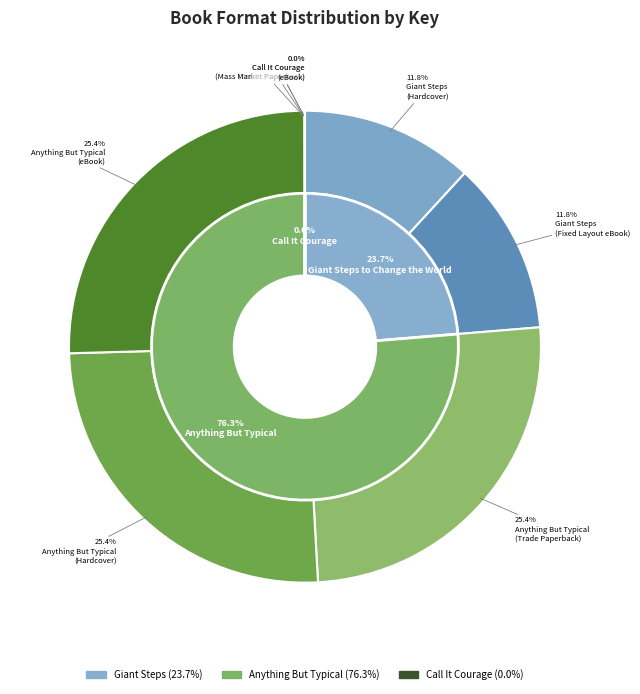

Does Call It Courage (Mass Market Paperback) represent more than half of the total?

No